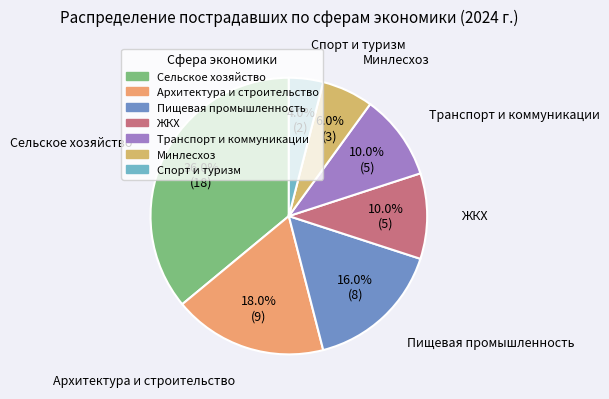

Approximately how many times larger is the value at Транспорт и коммуникации compared to Сельское хозяйство?

0.3